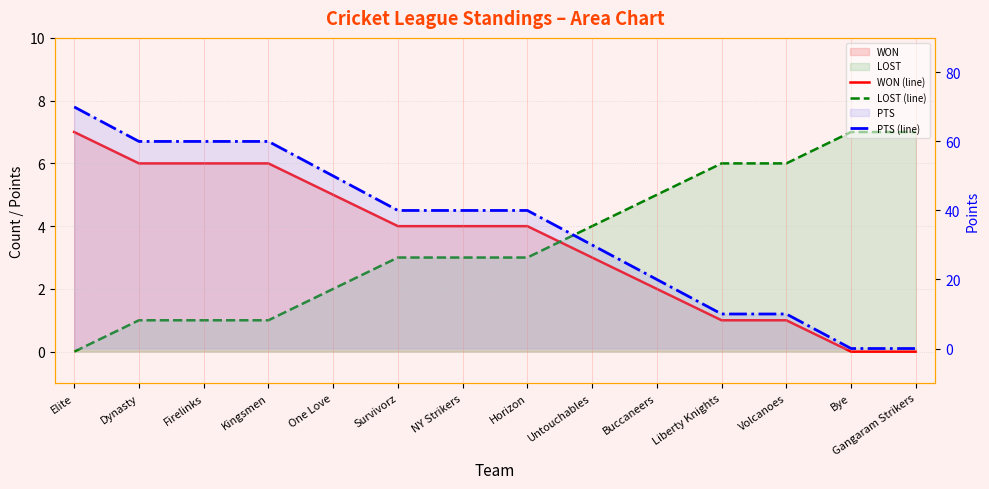

How many categories are shown in the chart?

14